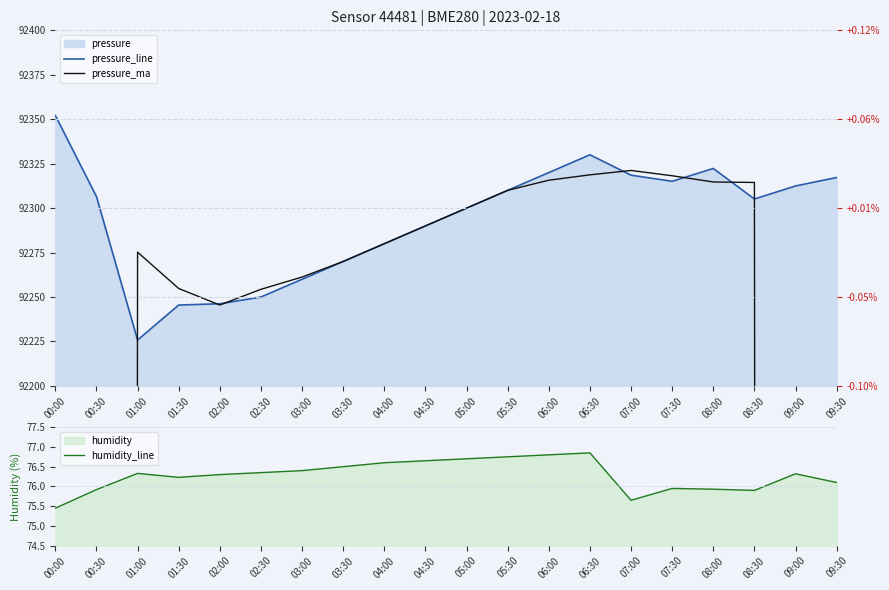

At which label does humidity_line first exceed 76?

01:00